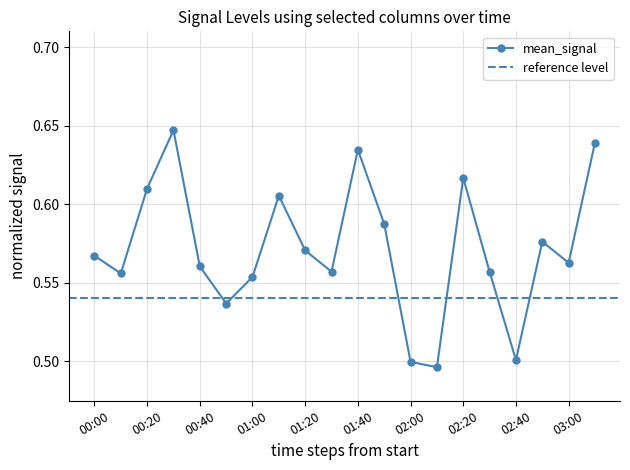

Between 01:40 and 02:40, which is larger?

01:40